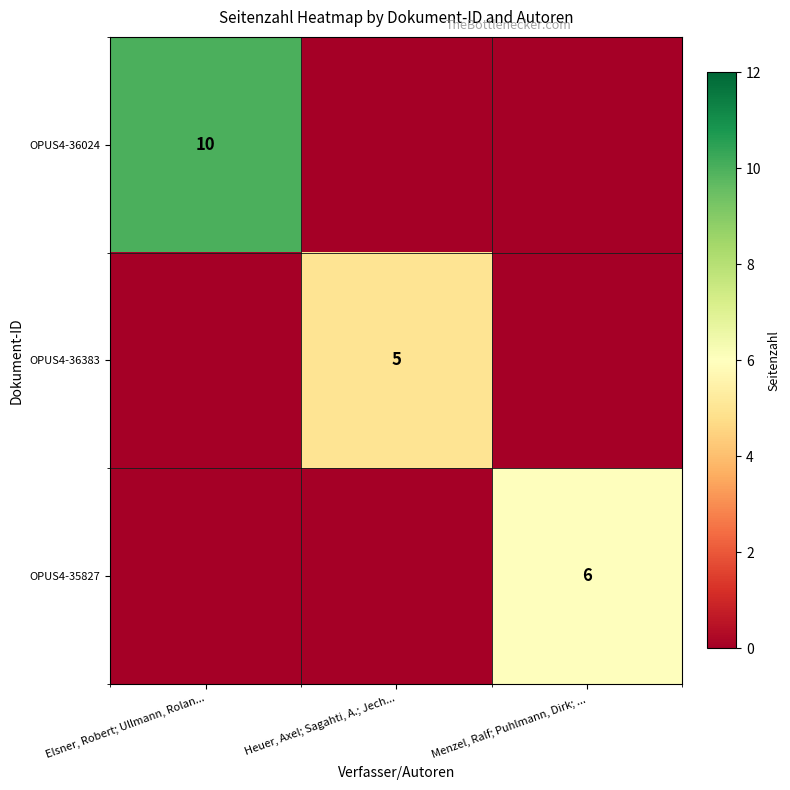

What is the maximum value shown in the chart?

10